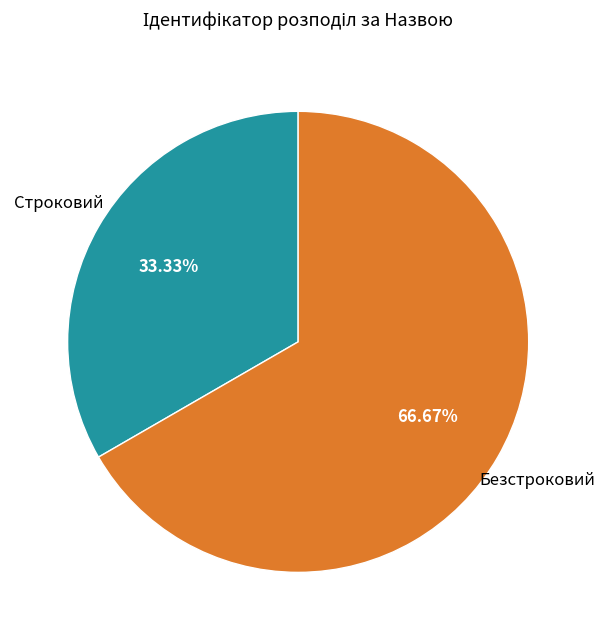

Does any single category account for the majority?

Yes